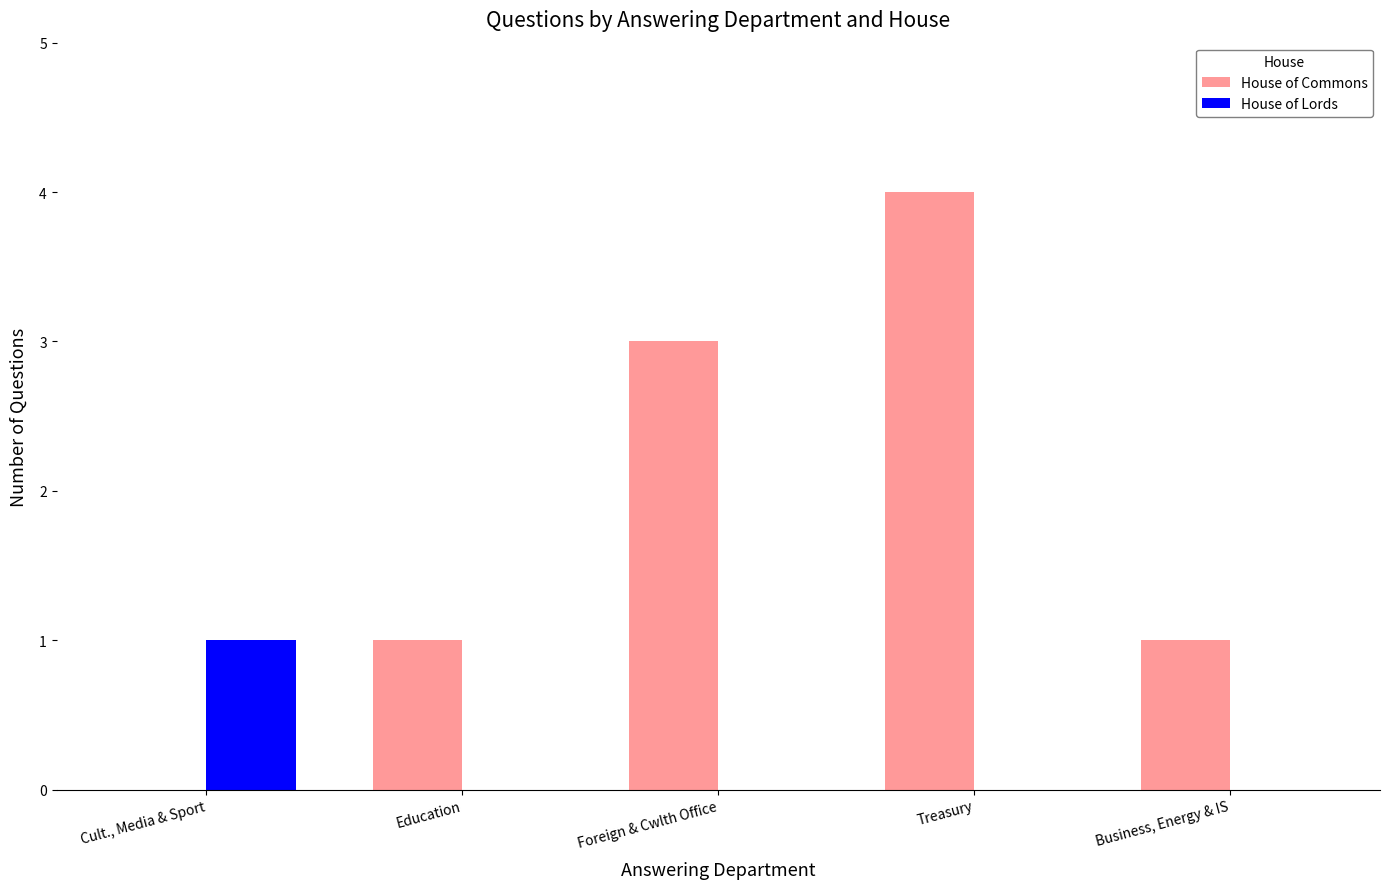

Reading left to right, transcribe all the data shown in this chart.

House of Commons: 0	1	3	4	1
House of Lords: 1	0	0	0	0